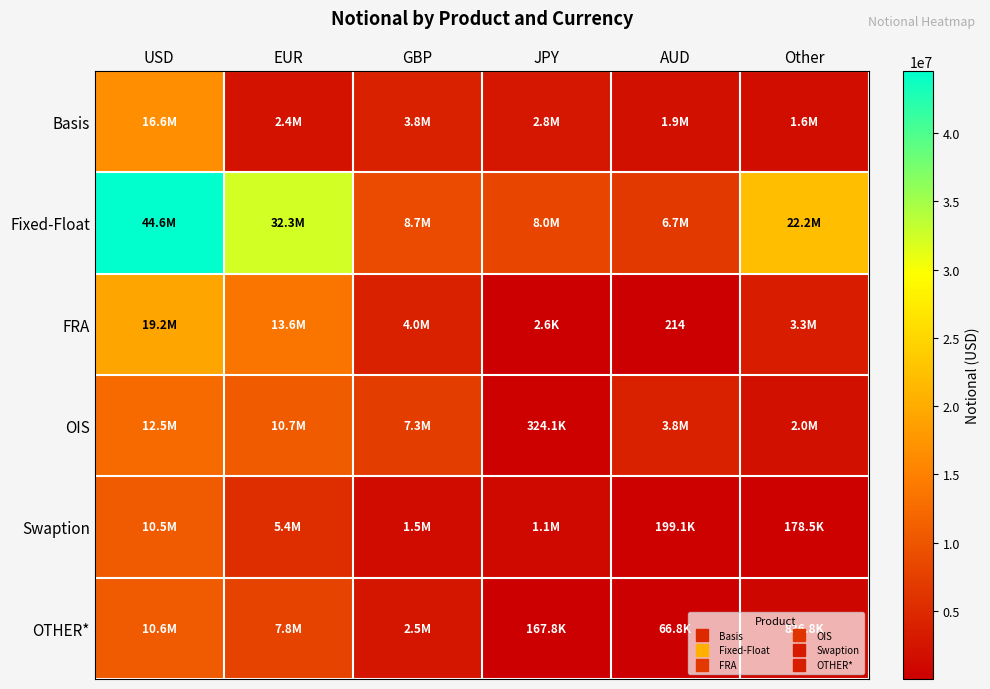

Which category has the lowest value in the Basis series?

Other